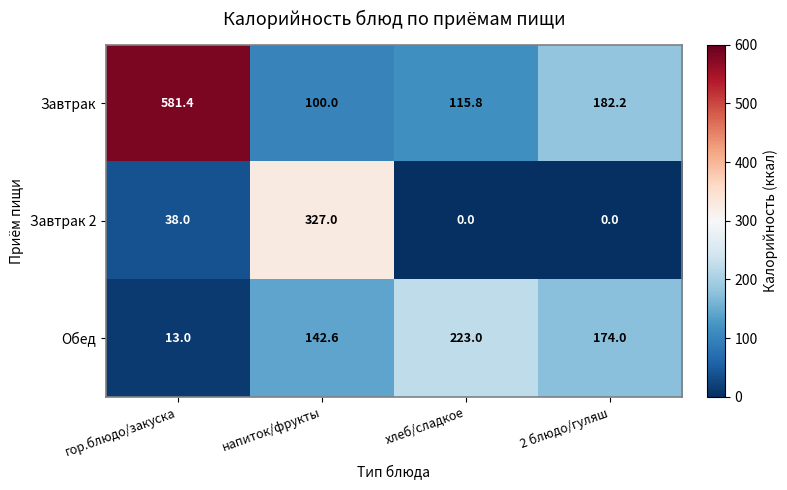

What is the difference between the second highest and minimum values in the Завтрак series?

82.2